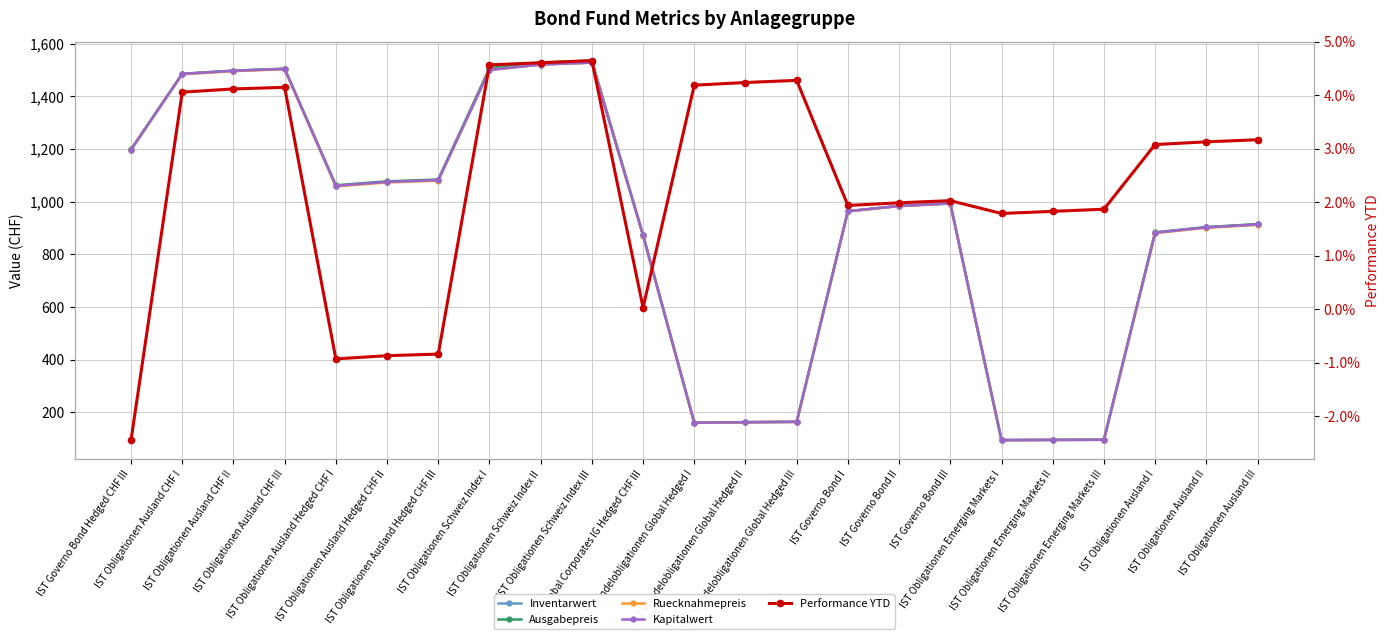

Reading left to right, what are all the values shown in this chart?

Inventarwert: IST Governo Bond Hedged CHF III=1197.9	IST Obligationen Ausland CHF I=1485.2	IST Obligationen Ausland CHF II=1497.1	IST Obligationen Ausland CHF III=1504.4	IST Obligationen Ausland Hedged CHF I=1060.3	IST Obligationen Ausland Hedged CHF II=1075.1	IST Obligationen Ausland Hedged CHF III=1082.1	IST Obligationen Schweiz Index I=1500.6	IST Obligationen Schweiz Index II=1521.1	IST Obligationen Schweiz Index III=1528.5	IST Global Corporates IG Hedged CHF III=871.9	IST Wandelobligationen Global Hedged I=160.0	IST Wandelobligationen Global Hedged II=162.1	IST Wandelobligationen Global Hedged III=163.4	IST Governo Bond I=963.6	IST Governo Bond II=983.6	IST Governo Bond III=993.4	IST Obligationen Emerging Markets I=93.9	IST Obligationen Emerging Markets II=94.8	IST Obligationen Emerging Markets III=95.2	IST Obligationen Ausland I=882.1	IST Obligationen Ausland II=902.3	IST Obligationen Ausland III=913.5
Ausgabepreis: IST Governo Bond Hedged CHF III=1199.1	IST Obligationen Ausland CHF I=1486.2	IST Obligationen Ausland CHF II=1498.2	IST Obligationen Ausland CHF III=1505.5	IST Obligationen Ausland Hedged CHF I=1062.4	IST Obligationen Ausland Hedged CHF II=1077.3	IST Obligationen Ausland Hedged CHF III=1084.2	IST Obligationen Schweiz Index I=1508.1	IST Obligationen Schweiz Index II=1528.7	IST Obligationen Schweiz Index III=1536.2	IST Global Corporates IG Hedged CHF III=874.1	IST Wandelobligationen Global Hedged I=160.2	IST Wandelobligationen Global Hedged II=162.3	IST Wandelobligationen Global Hedged III=163.6	IST Governo Bond I=964.0	IST Governo Bond II=984.1	IST Governo Bond III=993.9	IST Obligationen Emerging Markets I=94.2	IST Obligationen Emerging Markets II=95.0	IST Obligationen Emerging Markets III=95.5	IST Obligationen Ausland I=883.4	IST Obligationen Ausland II=903.6	IST Obligationen Ausland III=914.9
Ruecknahmepreis: IST Governo Bond Hedged CHF III=1196.7	IST Obligationen Ausland CHF I=1484.1	IST Obligationen Ausland CHF II=1496.1	IST Obligationen Ausland CHF III=1503.4	IST Obligationen Ausland Hedged CHF I=1058.2	IST Obligationen Ausland Hedged CHF II=1073.0	IST Obligationen Ausland Hedged CHF III=1079.9	IST Obligationen Schweiz Index I=1500.6	IST Obligationen Schweiz Index II=1521.1	IST Obligationen Schweiz Index III=1528.5	IST Global Corporates IG Hedged CHF III=871.0	IST Wandelobligationen Global Hedged I=159.9	IST Wandelobligationen Global Hedged II=161.9	IST Wandelobligationen Global Hedged III=163.3	IST Governo Bond I=963.1	IST Governo Bond II=983.1	IST Governo Bond III=992.9	IST Obligationen Emerging Markets I=93.8	IST Obligationen Emerging Markets II=94.7	IST Obligationen Emerging Markets III=95.2	IST Obligationen Ausland I=880.8	IST Obligationen Ausland II=900.9	IST Obligationen Ausland III=912.1
Kapitalwert: IST Governo Bond Hedged CHF III=1198.0	IST Obligationen Ausland CHF I=1485.6	IST Obligationen Ausland CHF II=1497.5	IST Obligationen Ausland CHF III=1504.7	IST Obligationen Ausland Hedged CHF I=1060.5	IST Obligationen Ausland Hedged CHF II=1075.3	IST Obligationen Ausland Hedged CHF III=1082.1	IST Obligationen Schweiz Index I=1500.9	IST Obligationen Schweiz Index II=1521.3	IST Obligationen Schweiz Index III=1528.6	IST Global Corporates IG Hedged CHF III=872.0	IST Wandelobligationen Global Hedged I=160.1	IST Wandelobligationen Global Hedged II=162.1	IST Wandelobligationen Global Hedged III=163.4	IST Governo Bond I=963.8	IST Governo Bond II=983.8	IST Governo Bond III=993.4	IST Obligationen Emerging Markets I=94.0	IST Obligationen Emerging Markets II=94.8	IST Obligationen Emerging Markets III=95.3	IST Obligationen Ausland I=882.3	IST Obligationen Ausland II=902.4	IST Obligationen Ausland III=913.5
Performance YTD: IST Governo Bond Hedged CHF III=-0.0	IST Obligationen Ausland CHF I=0.0	IST Obligationen Ausland CHF II=0.0	IST Obligationen Ausland CHF III=0.0	IST Obligationen Ausland Hedged CHF I=-0.0	IST Obligationen Ausland Hedged CHF II=-0.0	IST Obligationen Ausland Hedged CHF III=-0.0	IST Obligationen Schweiz Index I=0.0	IST Obligationen Schweiz Index II=0.0	IST Obligationen Schweiz Index III=0.0	IST Global Corporates IG Hedged CHF III=0.0	IST Wandelobligationen Global Hedged I=0.0	IST Wandelobligationen Global Hedged II=0.0	IST Wandelobligationen Global Hedged III=0.0	IST Governo Bond I=0.0	IST Governo Bond II=0.0	IST Governo Bond III=0.0	IST Obligationen Emerging Markets I=0.0	IST Obligationen Emerging Markets II=0.0	IST Obligationen Emerging Markets III=0.0	IST Obligationen Ausland I=0.0	IST Obligationen Ausland II=0.0	IST Obligationen Ausland III=0.0